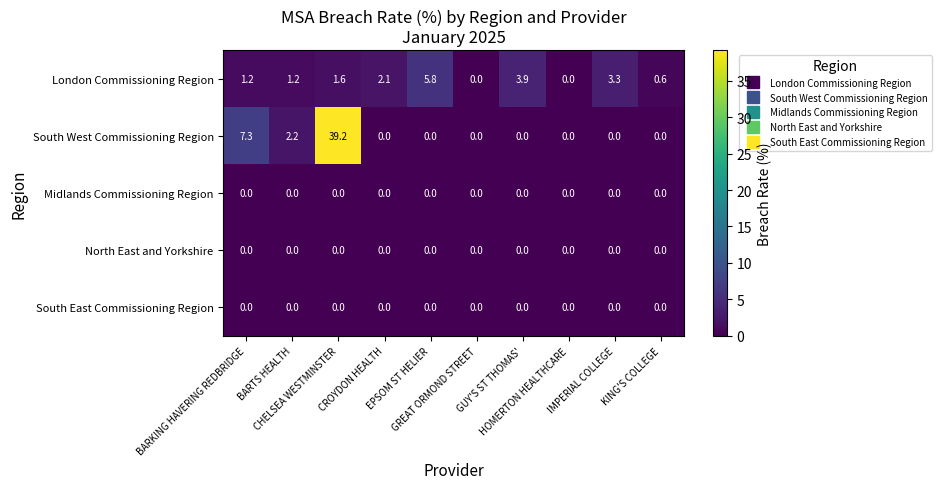

Which series has the widest spread of values?

South West Commissioning Region